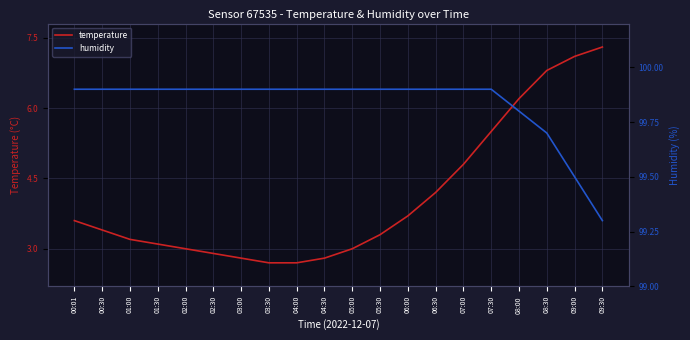

Read the temperature value at 06:00.

3.7